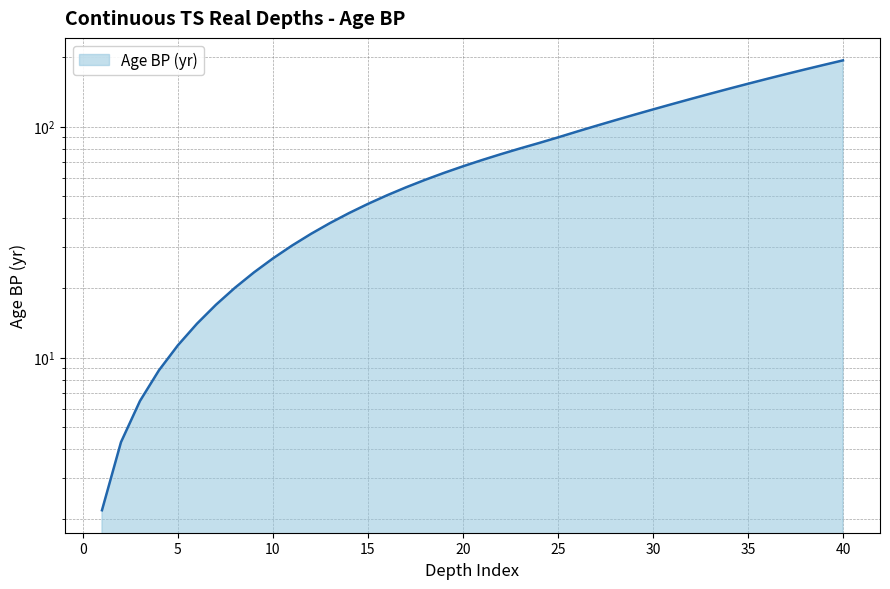

What is the change in value from 34 to 37?

+22.8